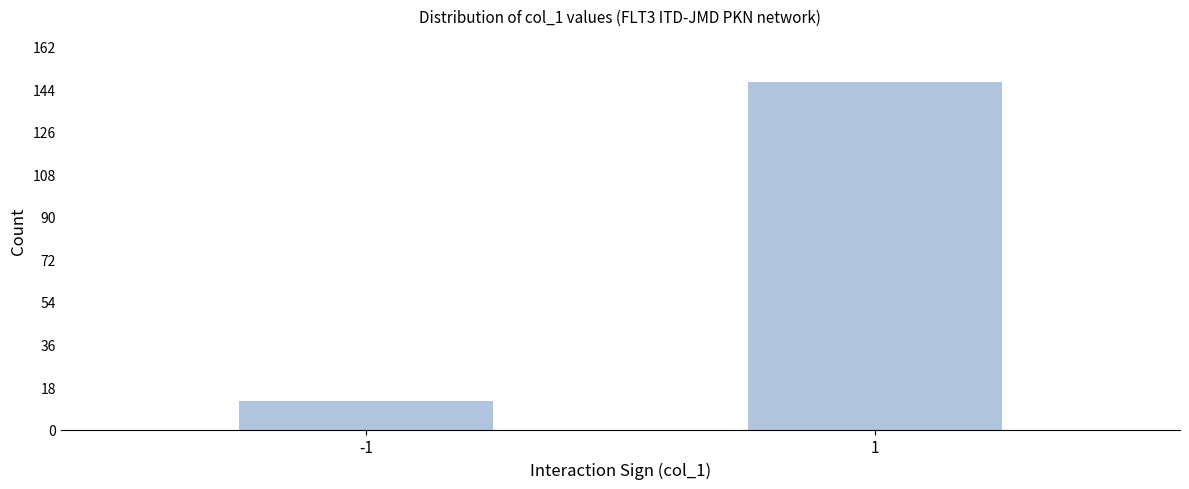

Reading right to left, list all the values displayed in this chart.

147	12